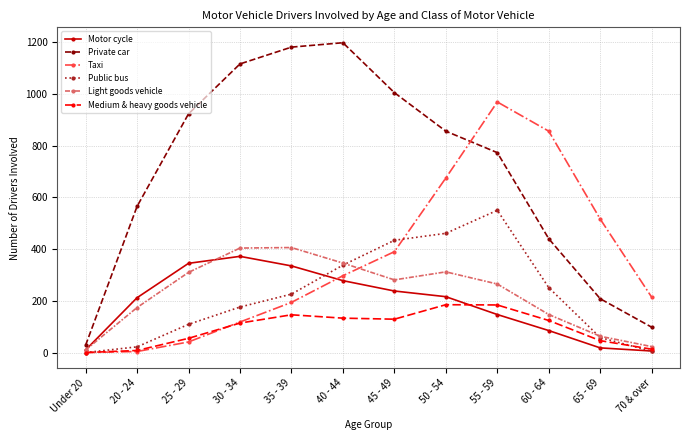

True or false: Motor cycle has a value of 135 at 60 - 64.

False